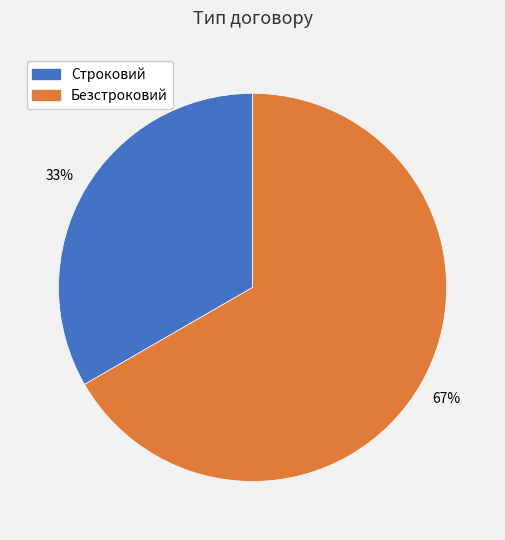

Rank the categories by value from lowest to highest.

Строковий, Безстроковий